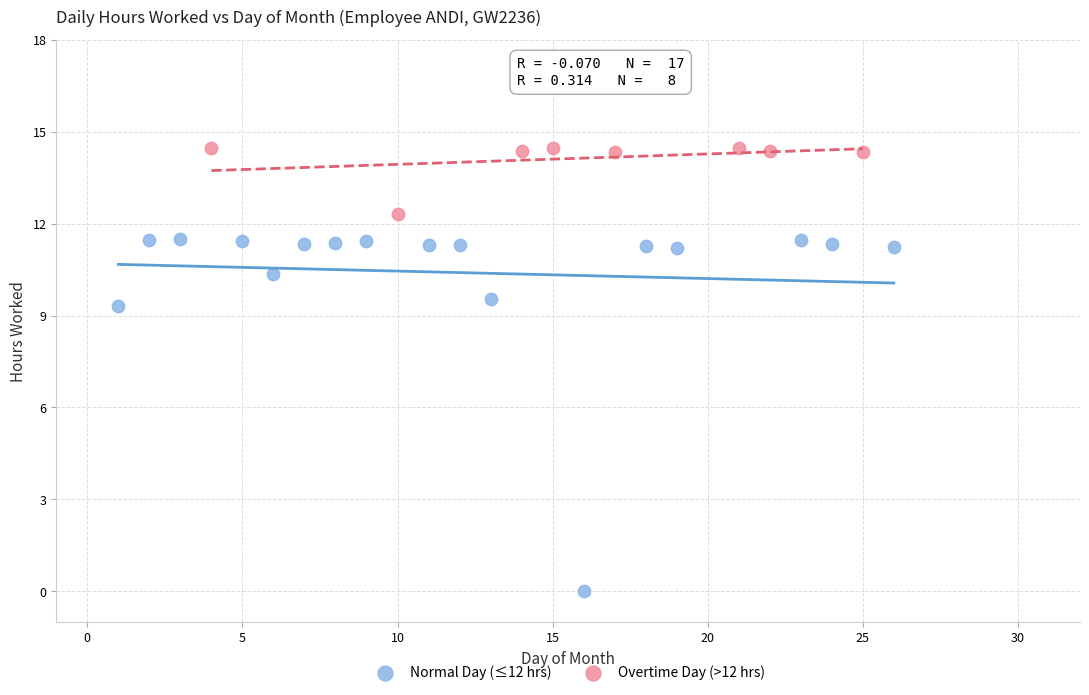

Which series reaches the minimum Y coordinate?

Normal Day (≤12 hrs)